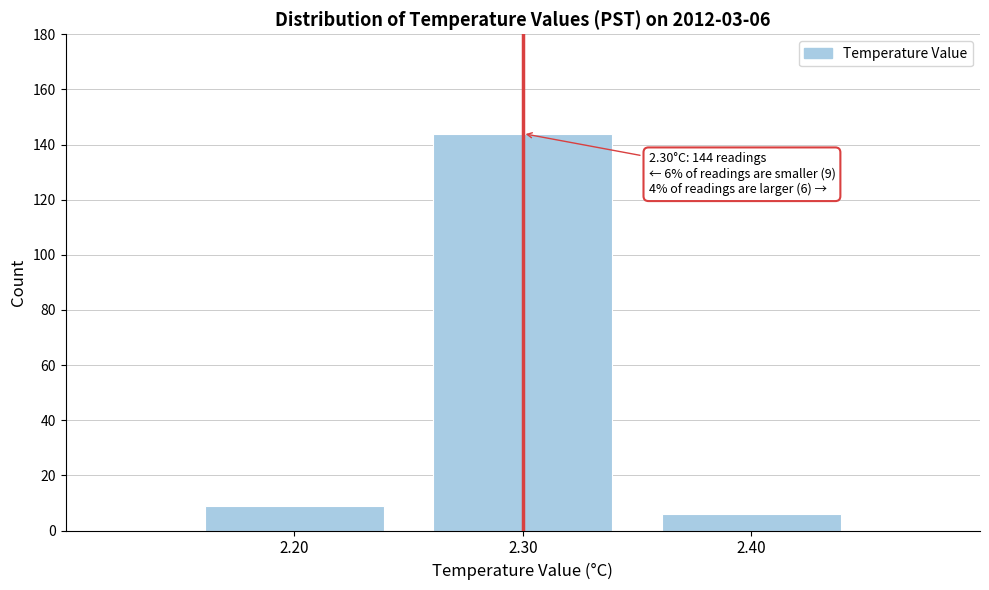

Over which range of the x-axis is the bar tallest?

2.25 to 2.35